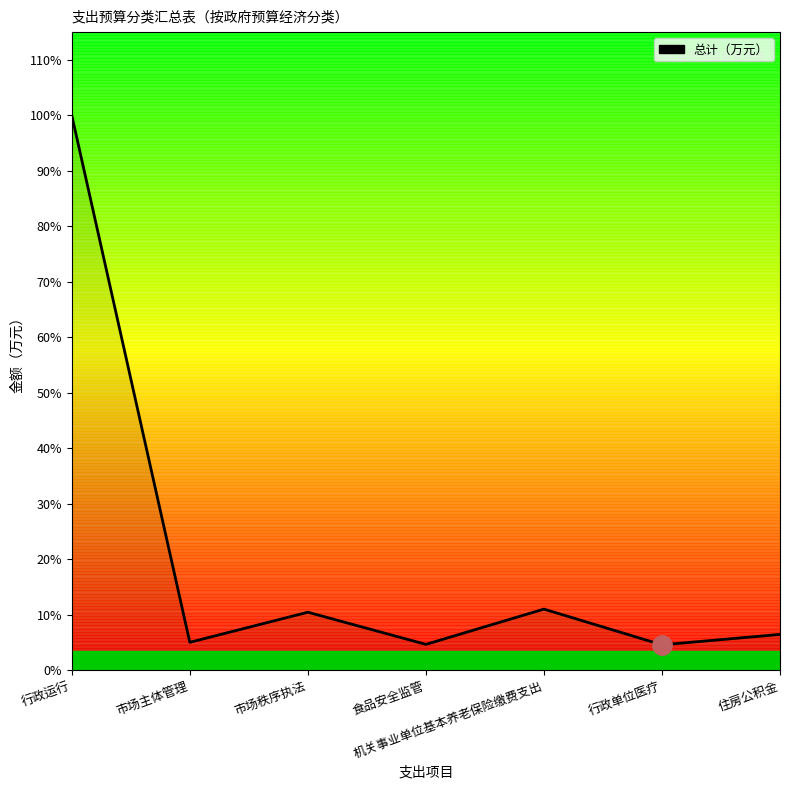

Does the chart display data point markers on the line(s)?

No